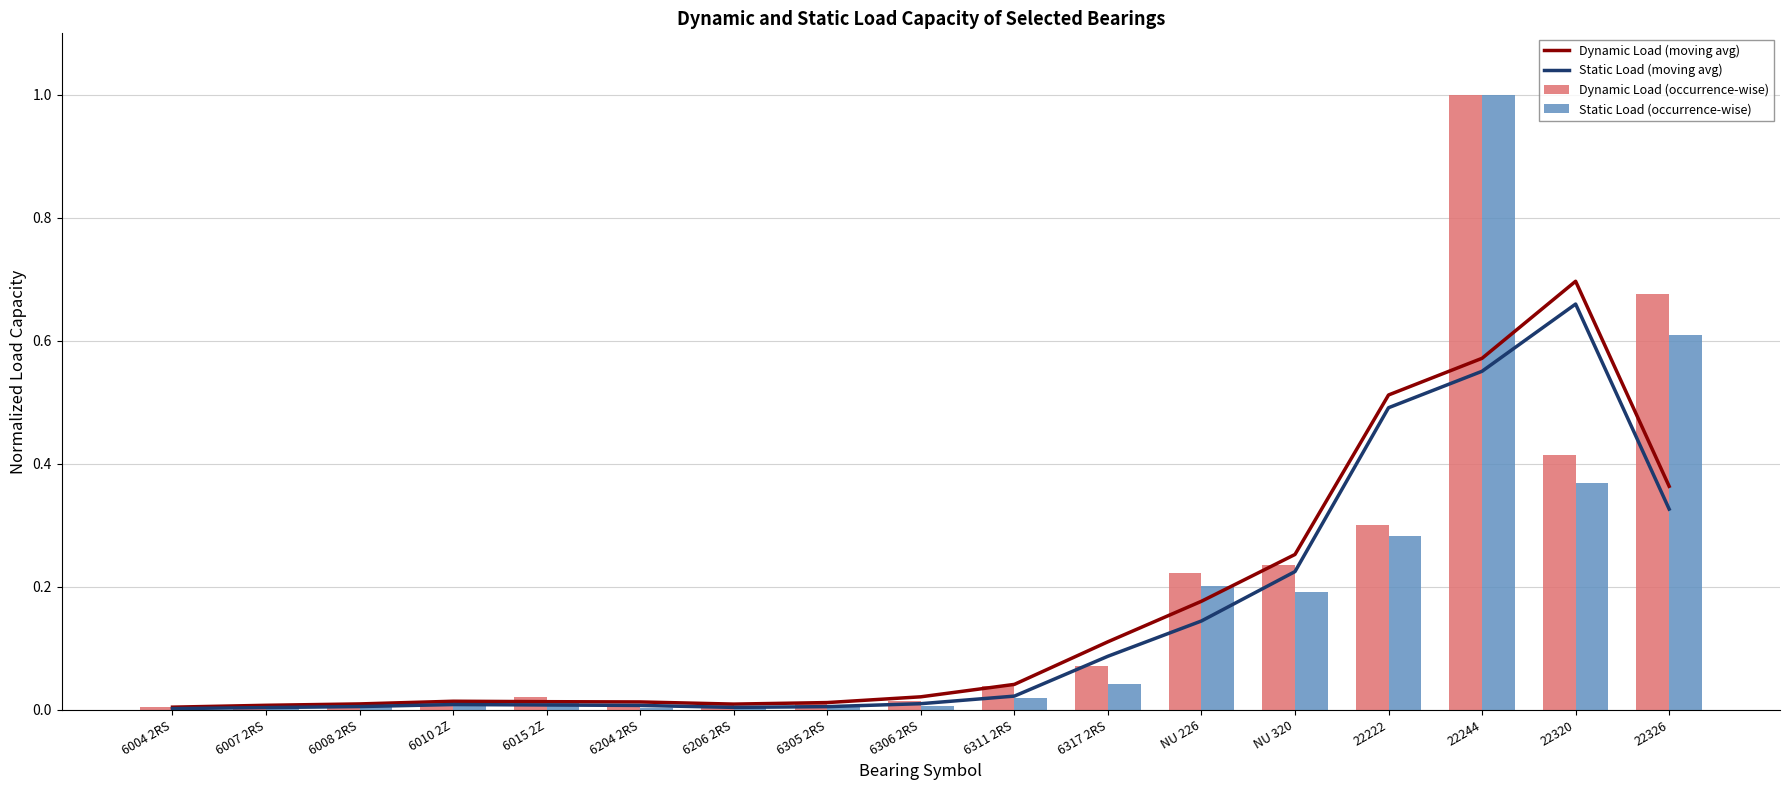

Which series has the widest spread of values?

Static Load (occurrence-wise)